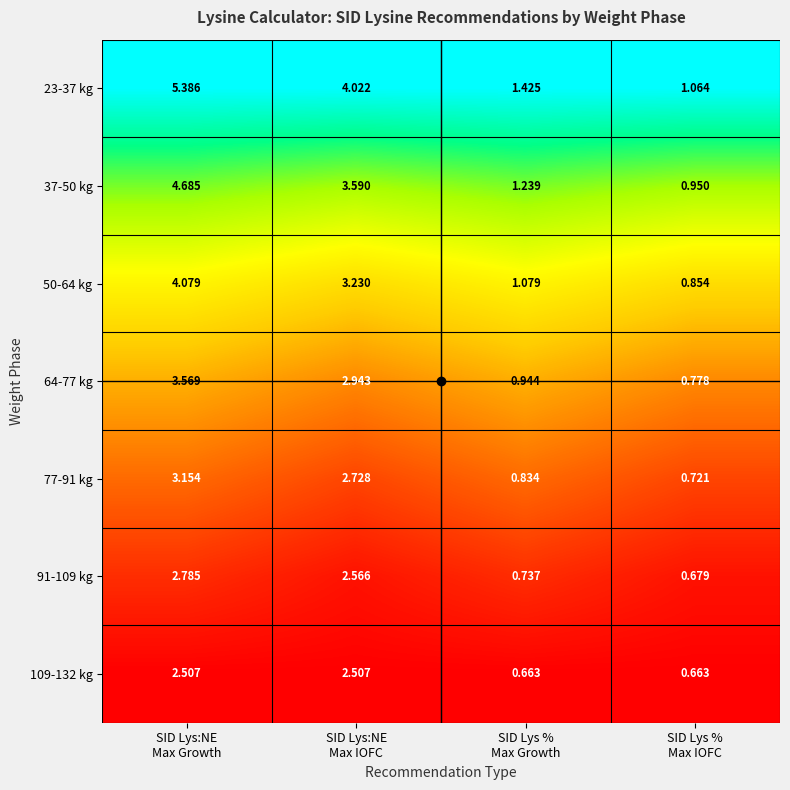

How many values in the 91-109 kg series exceed 2?

2